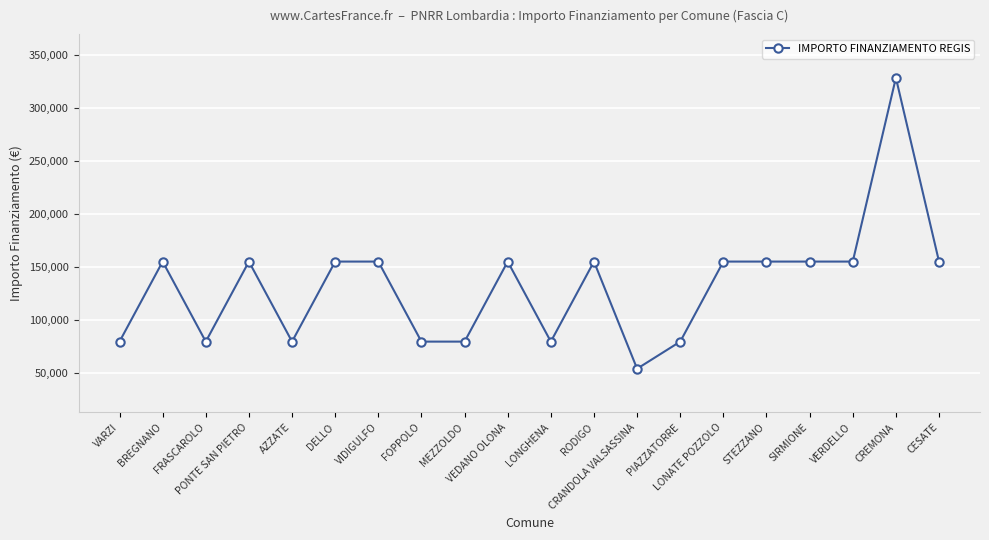

What is the smallest value displayed?

54412